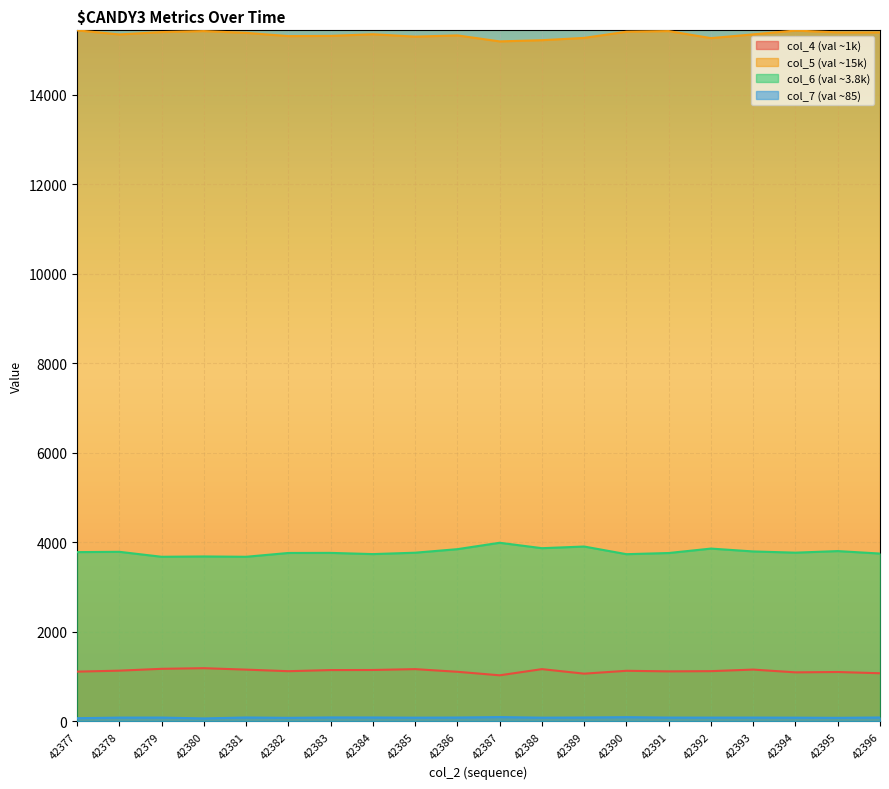

What are all the series names shown in the legend?

col_4, col_5, col_6, col_7